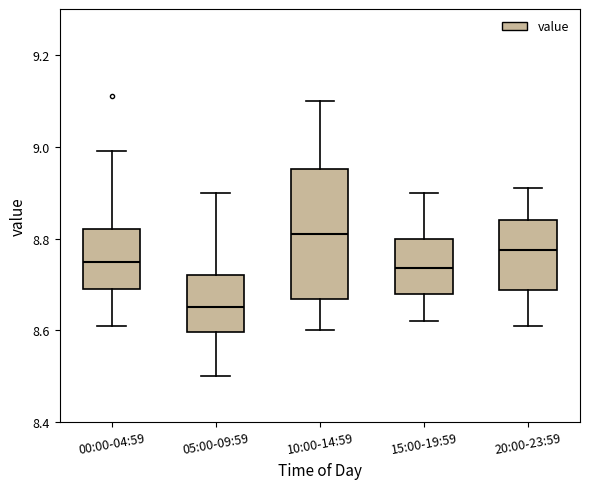

Which box is the tallest, from its lower edge to its upper edge?

10:00-14:59